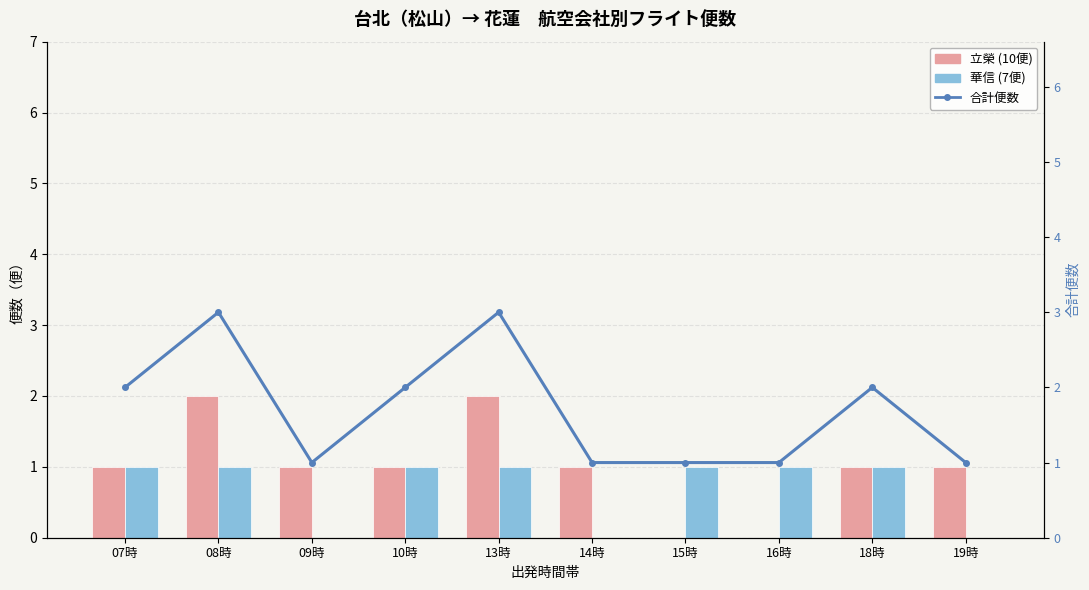

Is it true that 合計便数 equals 0 at 19時?

False